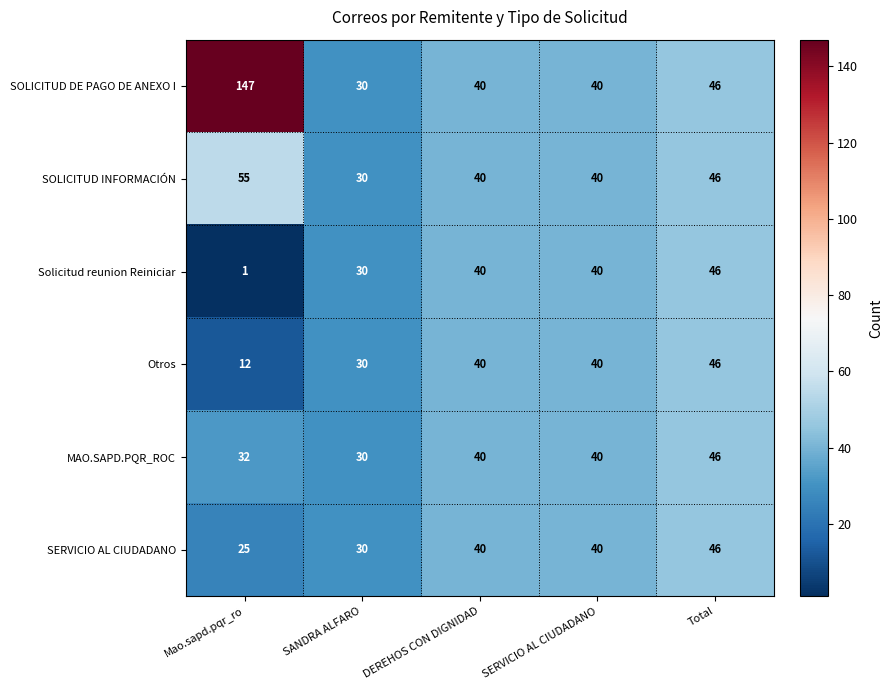

The value of SOLICITUD INFORMACIÓN at Total is 20. True or false?

False